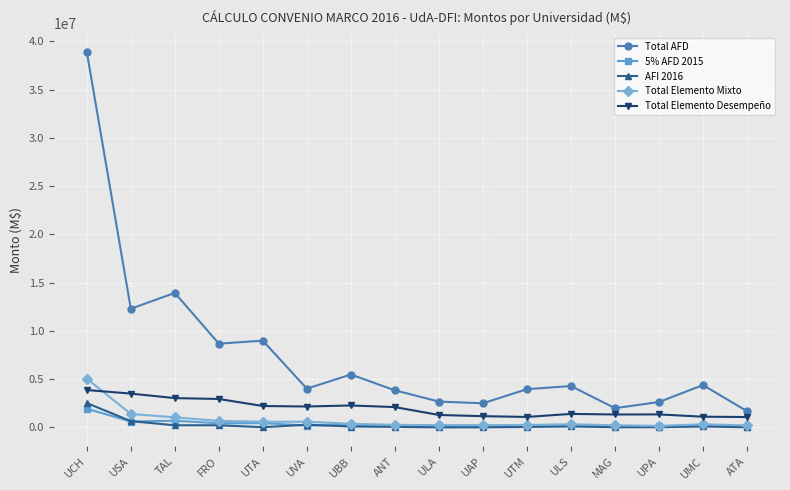

What is the difference between the maximum and minimum values in the 5% AFD 2015 series?

1860845